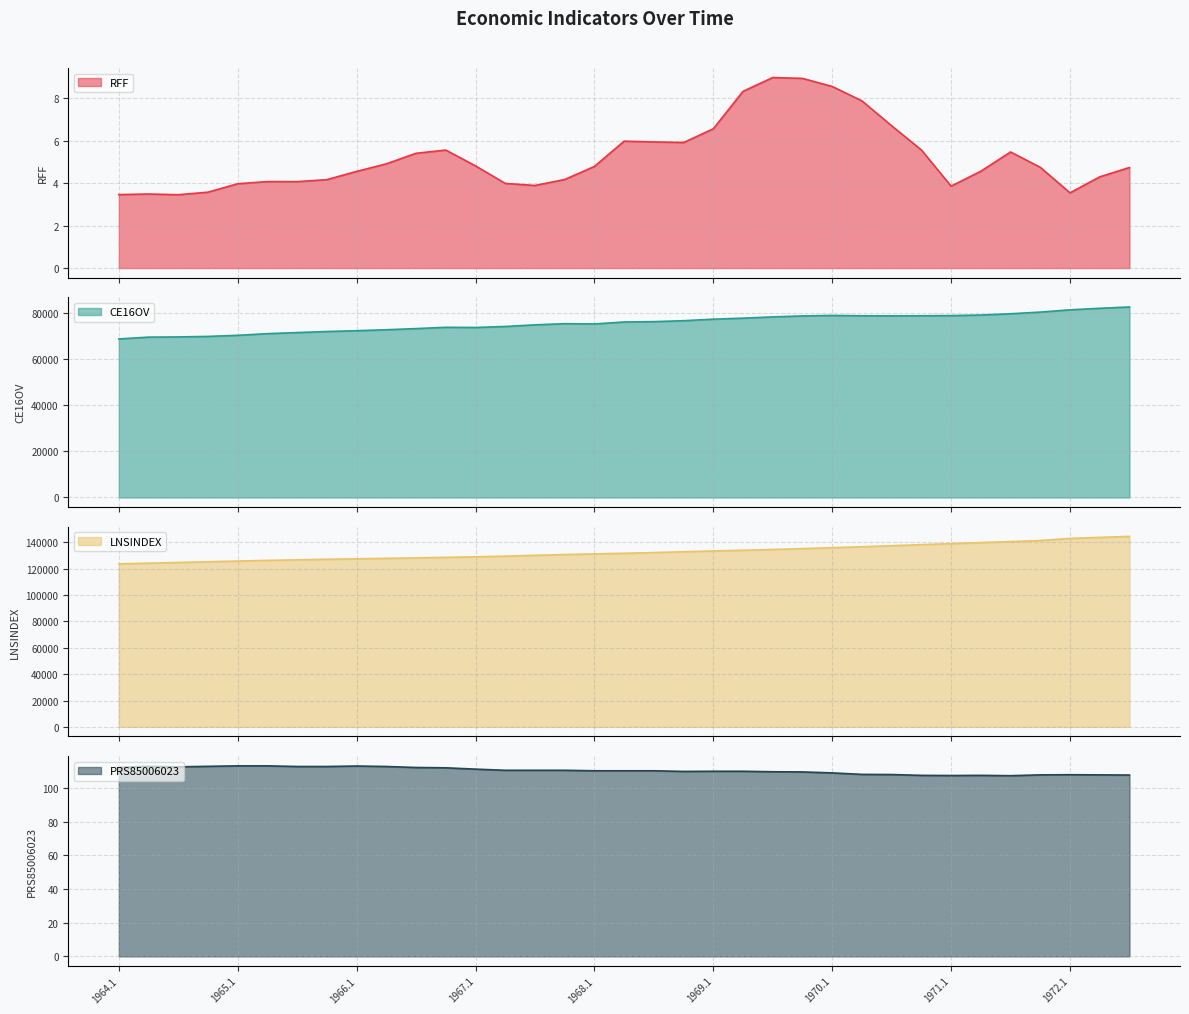

Where is the first local minimum for PRS85006023?

1964.3